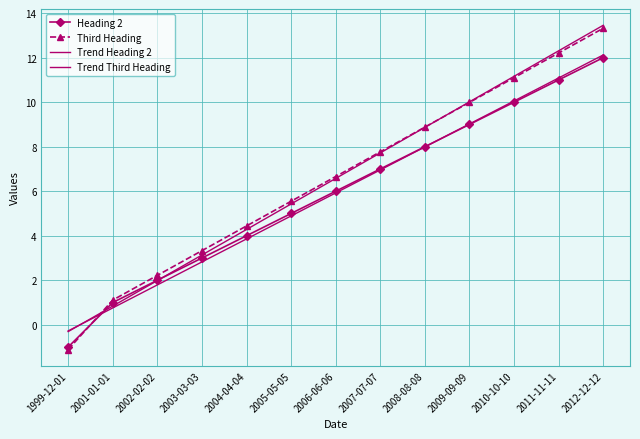

True or false: Trend Heading 2 has a value of 4.9 at 2005-05-05.

True